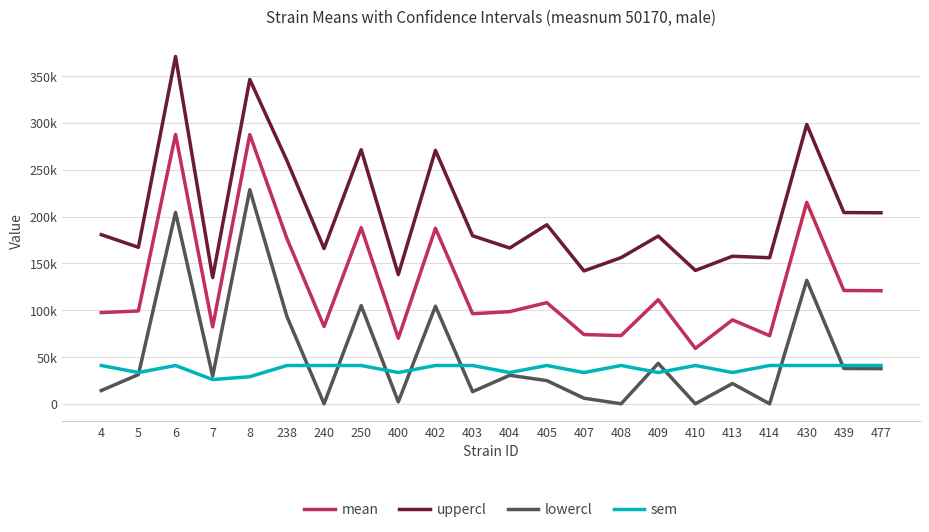

True or false: uppercl and lowercl cross at least once.

False